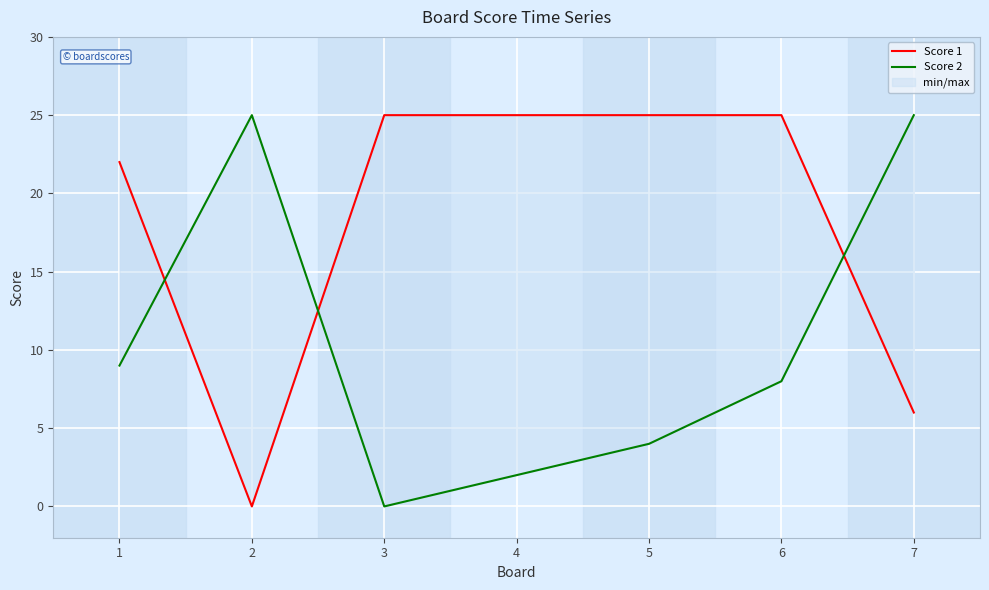

How many data points in Score 1 are less than 25?

3